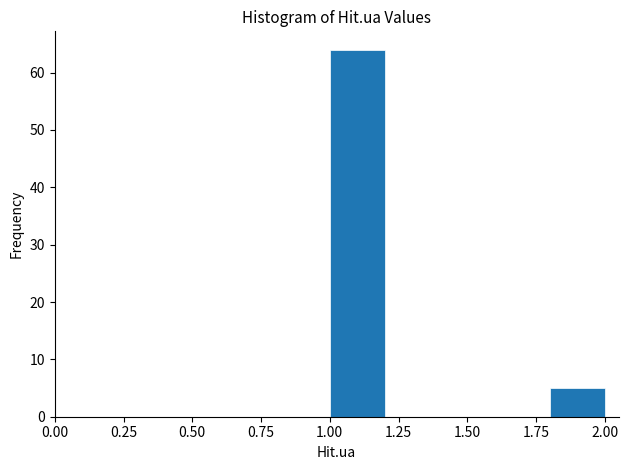

Reading left to right, list every bar in this chart as the range it spans on the x-axis followed by its height. The values are not printed on the chart, so give them approximately, as read against the axis.

1.0 to 1.2: 64
1.2 to 1.4: 0
1.4 to 1.6: 0
1.6 to 1.8: 0
1.8 to 2.0: 5